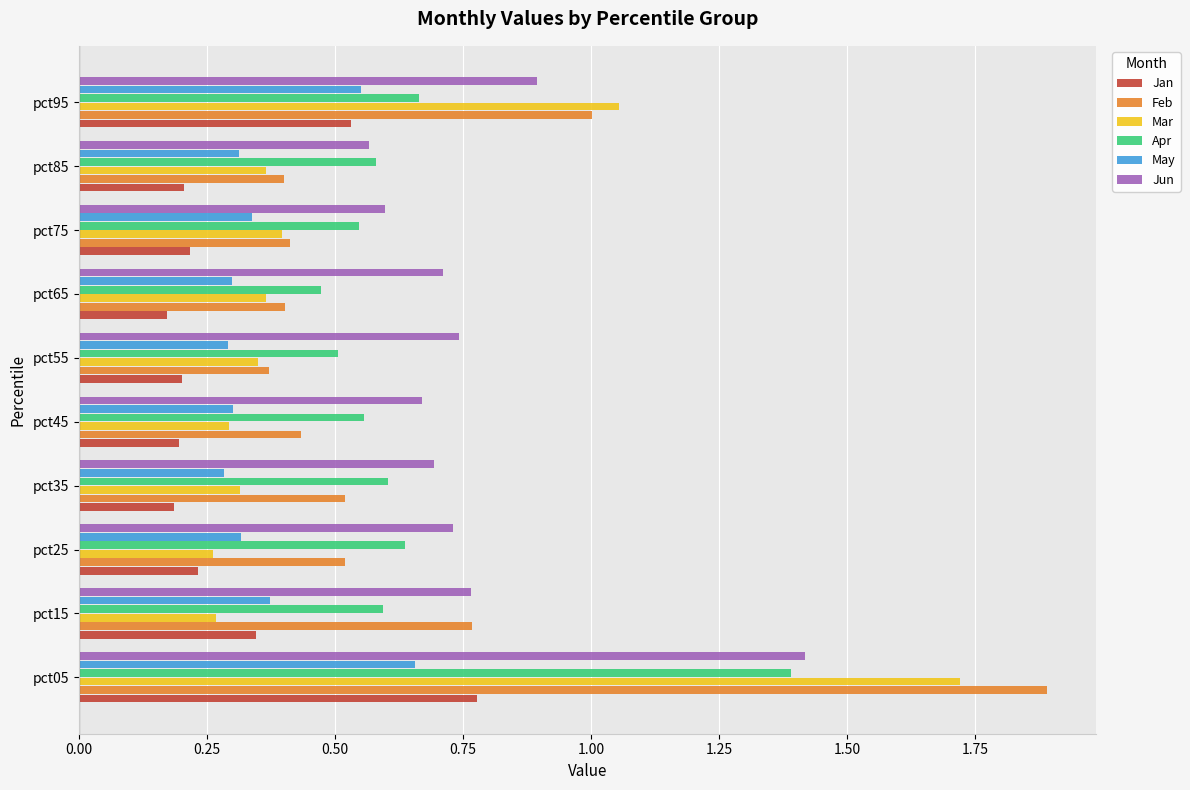

Which series has the largest range (max minus min)?

Feb